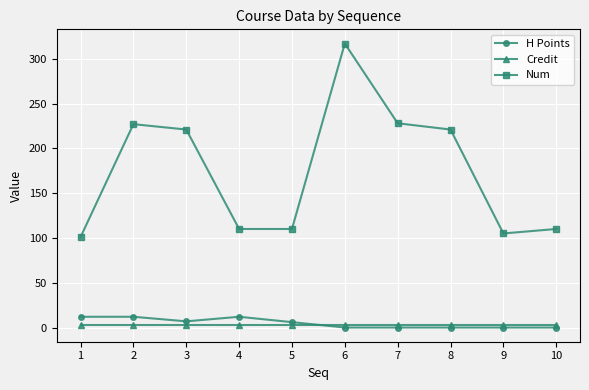

True or false: Num has more than 1 points higher than both neighbors.

True